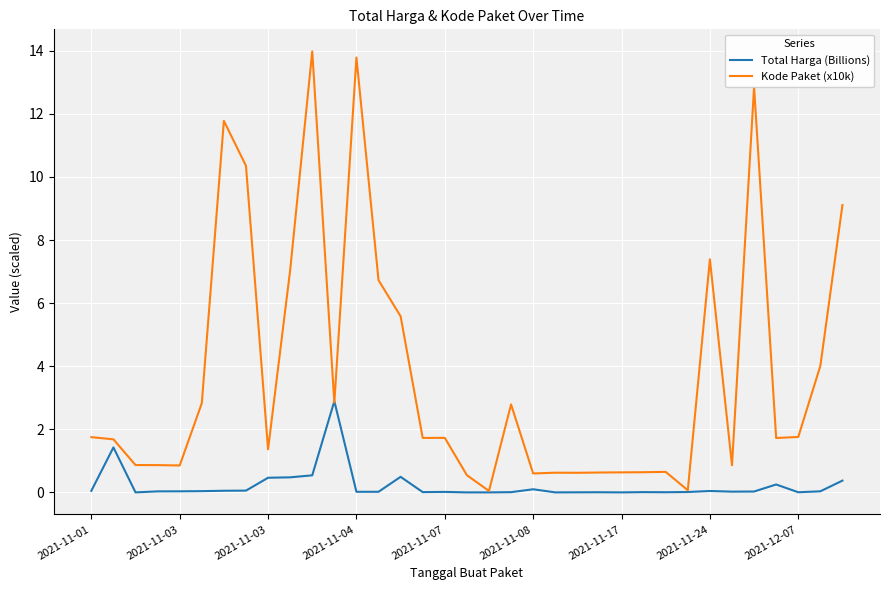

What are all the series names shown in the legend?

Total Harga (Billions), Kode Paket (x10k)